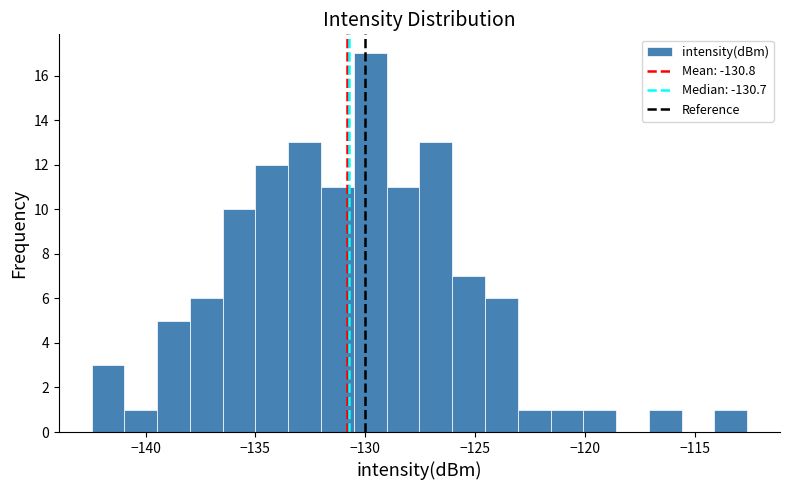

Read against the x-axis, roughly where is the centre of the tallest bar?

-130.0